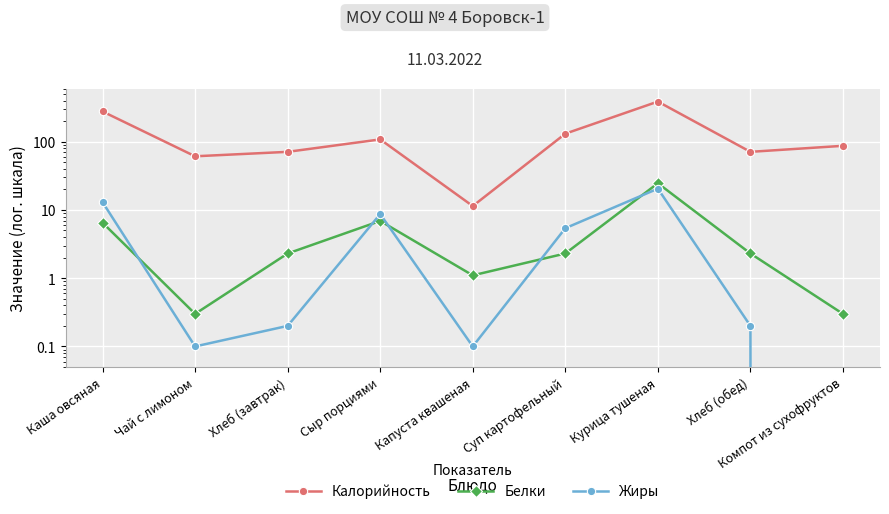

At how many categories does at least one series exceed 349?

1